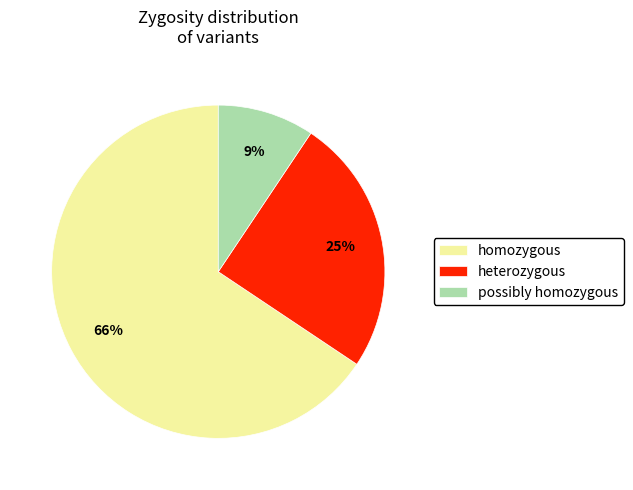

Rank the categories by value from lowest to highest.

possibly homozygous, heterozygous, homozygous